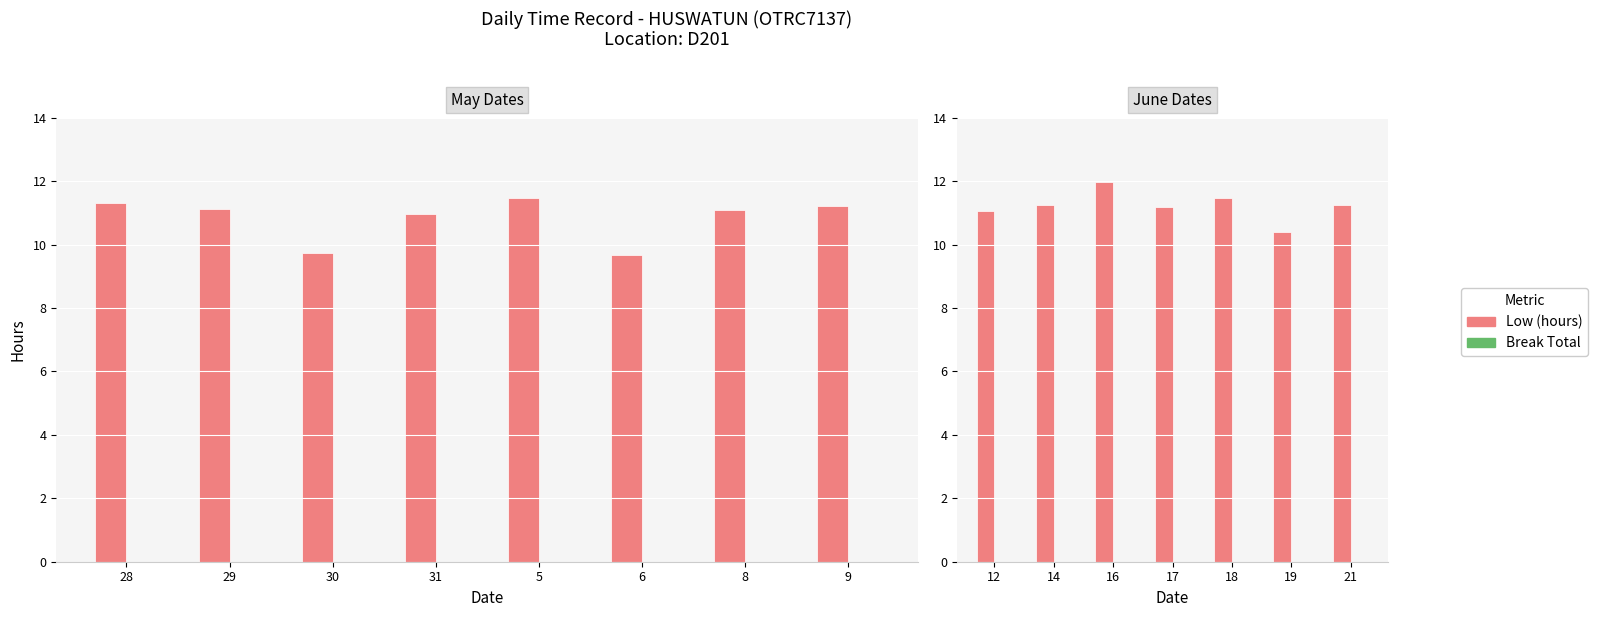

Which series has the largest range (max minus min)?

Low (hours)